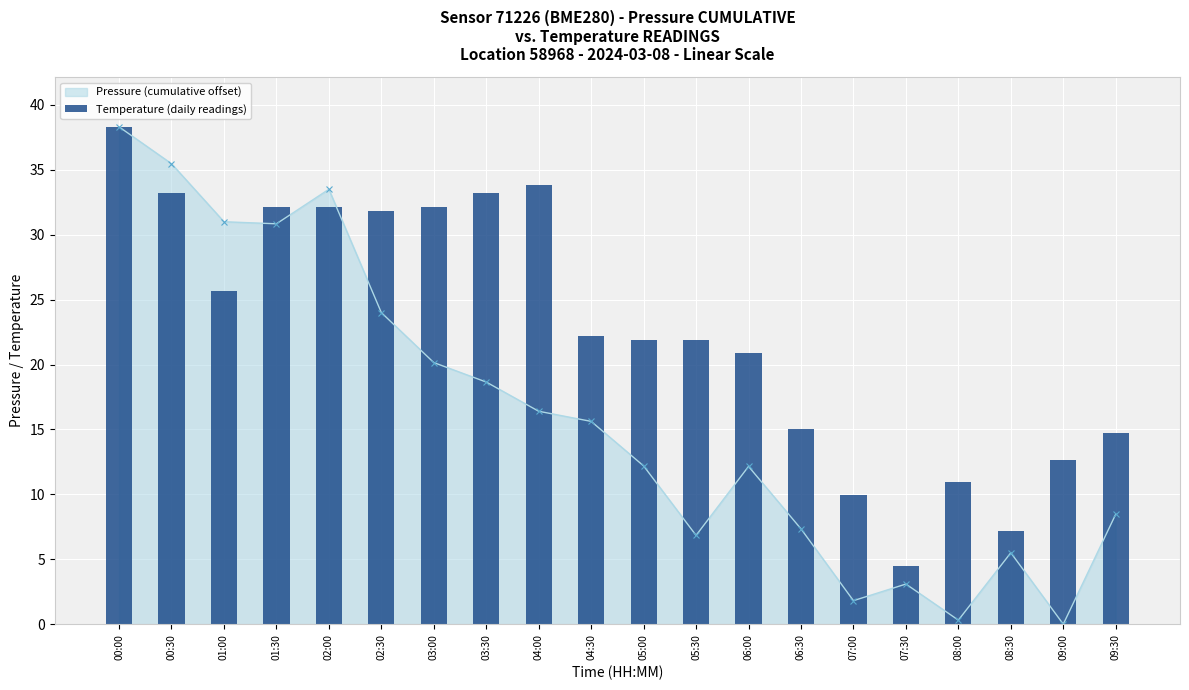

Is it true that the value at 02:00 is 15.3?

False